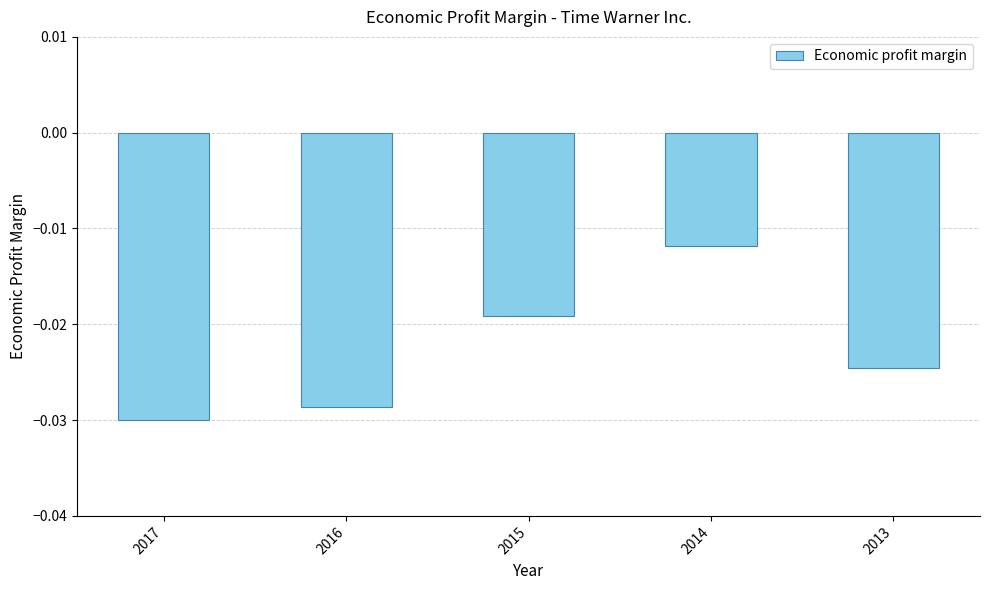

Which label corresponds to the smallest value in the chart?

2017